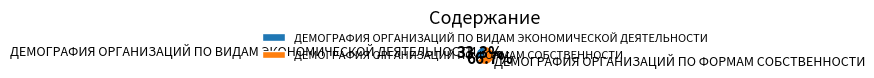

The ДЕМОГРАФИЯ ОРГАНИЗАЦИЙ ПО ВИДАМ ЭКОНОМИЧЕСКОЙ ДЕЯТЕЛЬНОСТИ slice represents 33% of the pie. True or false?

True